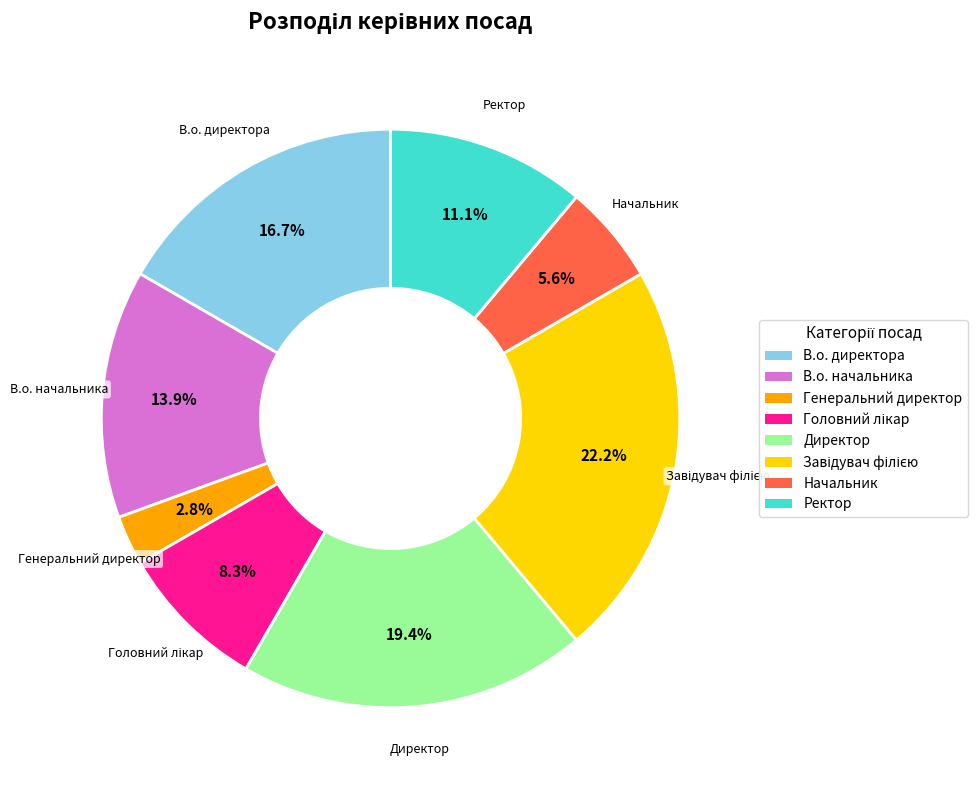

Does any single category account for the majority?

No